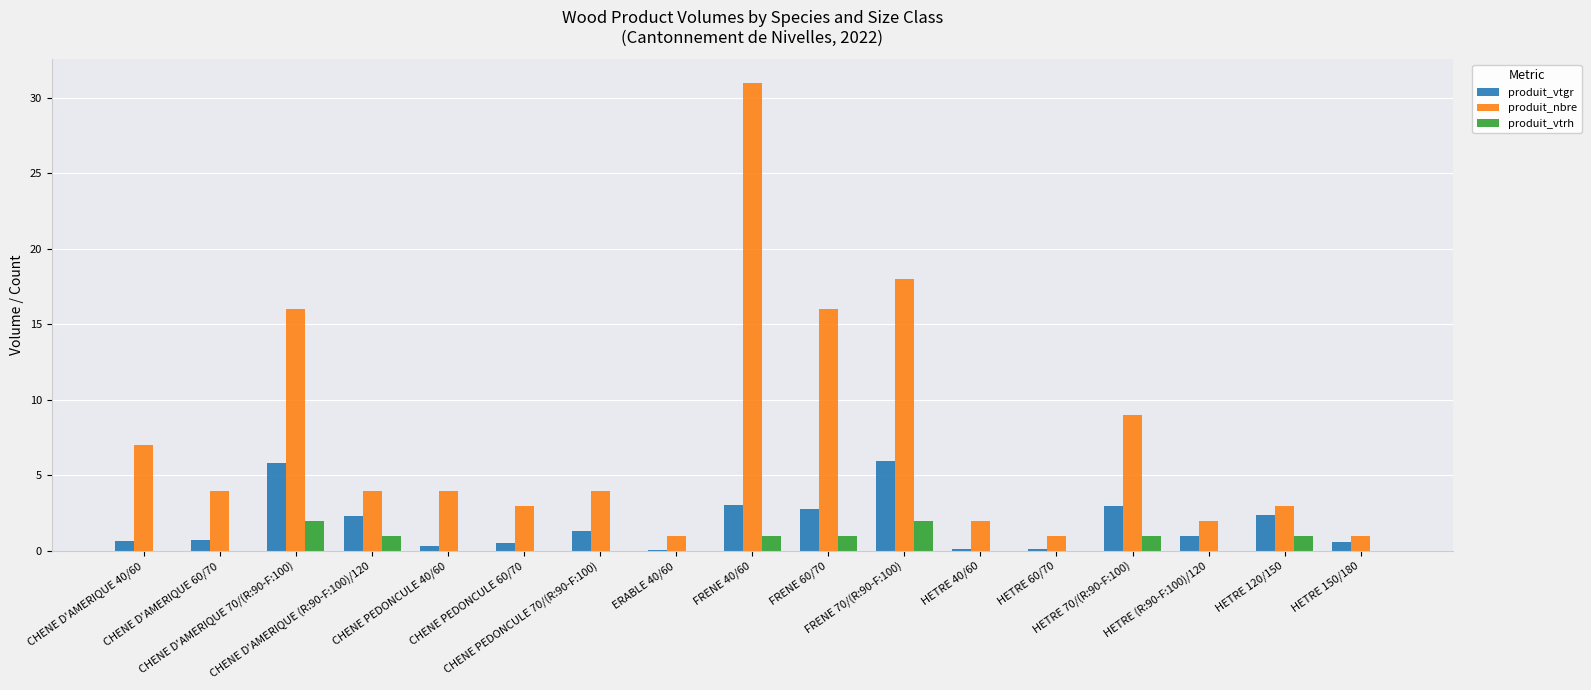

What is the spread (max minus min) of values at HETRE 40/60?

2.0